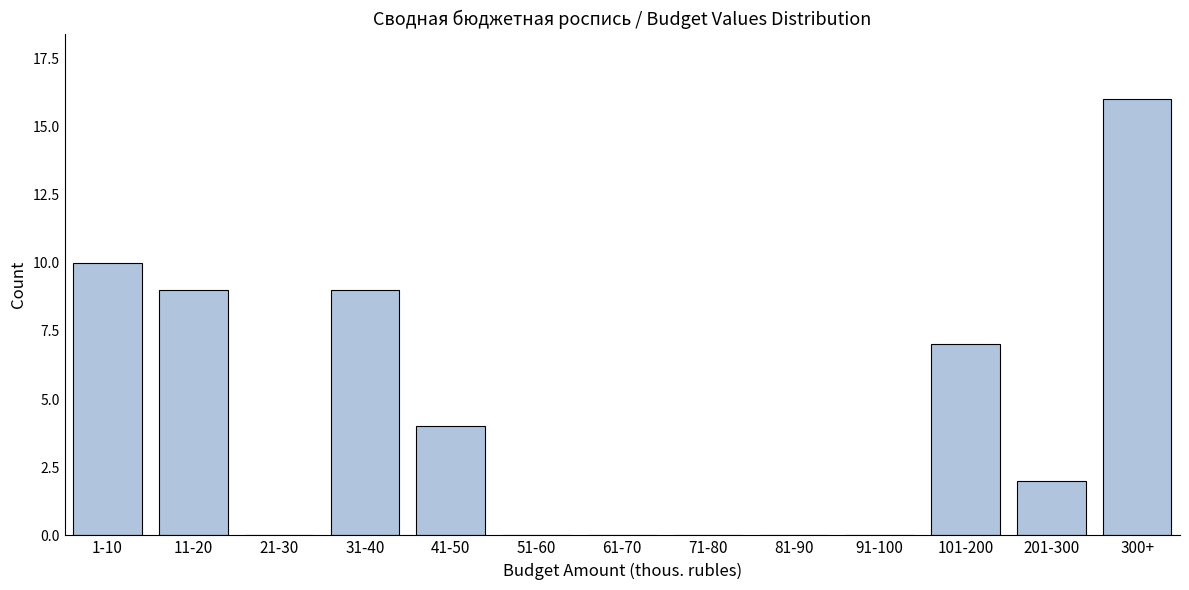

Reading left to right, extract all data points from this chart.

1-10=10	11-20=9	21-30=0	31-40=9	41-50=4	51-60=0	61-70=0	71-80=0	81-90=0	91-100=0	101-200=7	201-300=2	300+=16